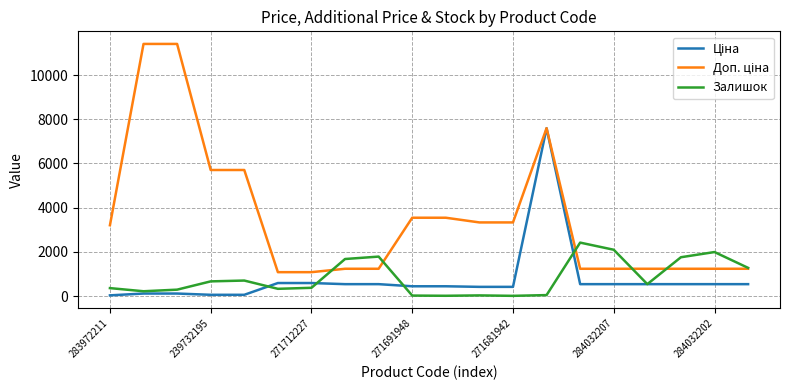

How many lines are shown in the chart?

3